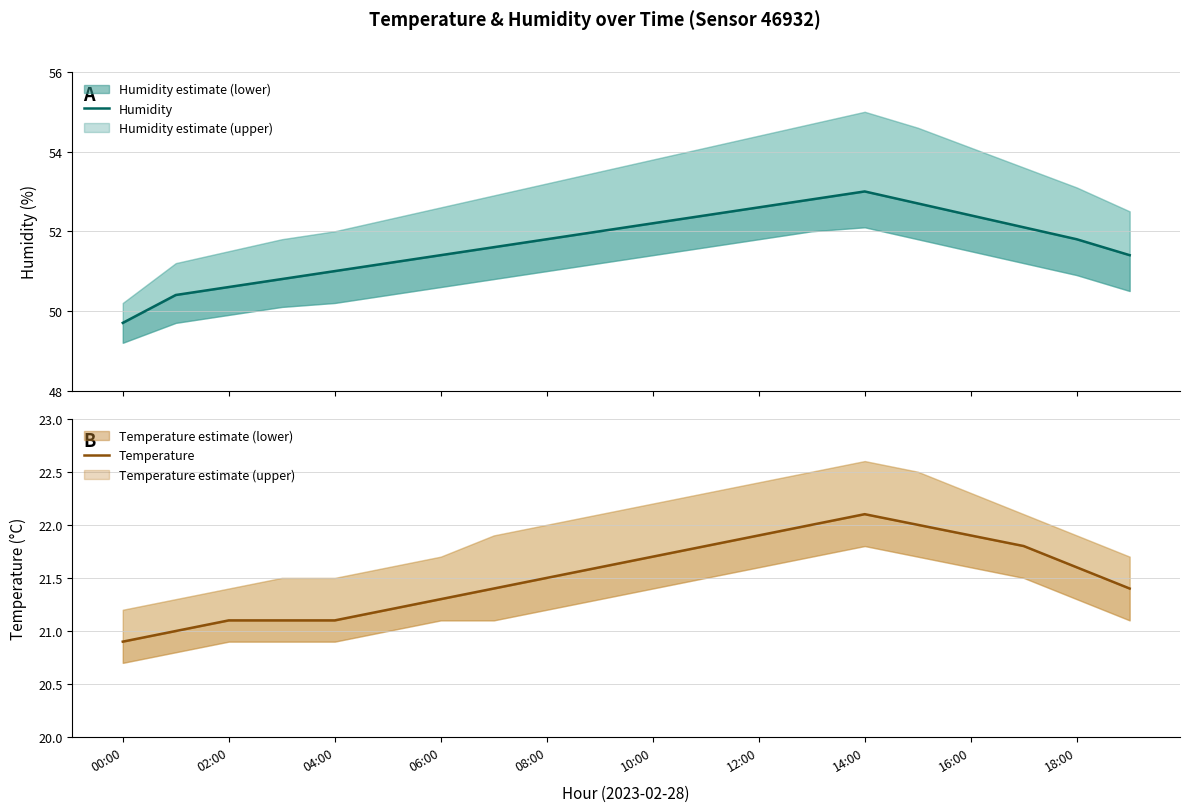

The value of Temperature at 10:00 is 21.7. True or false?

True